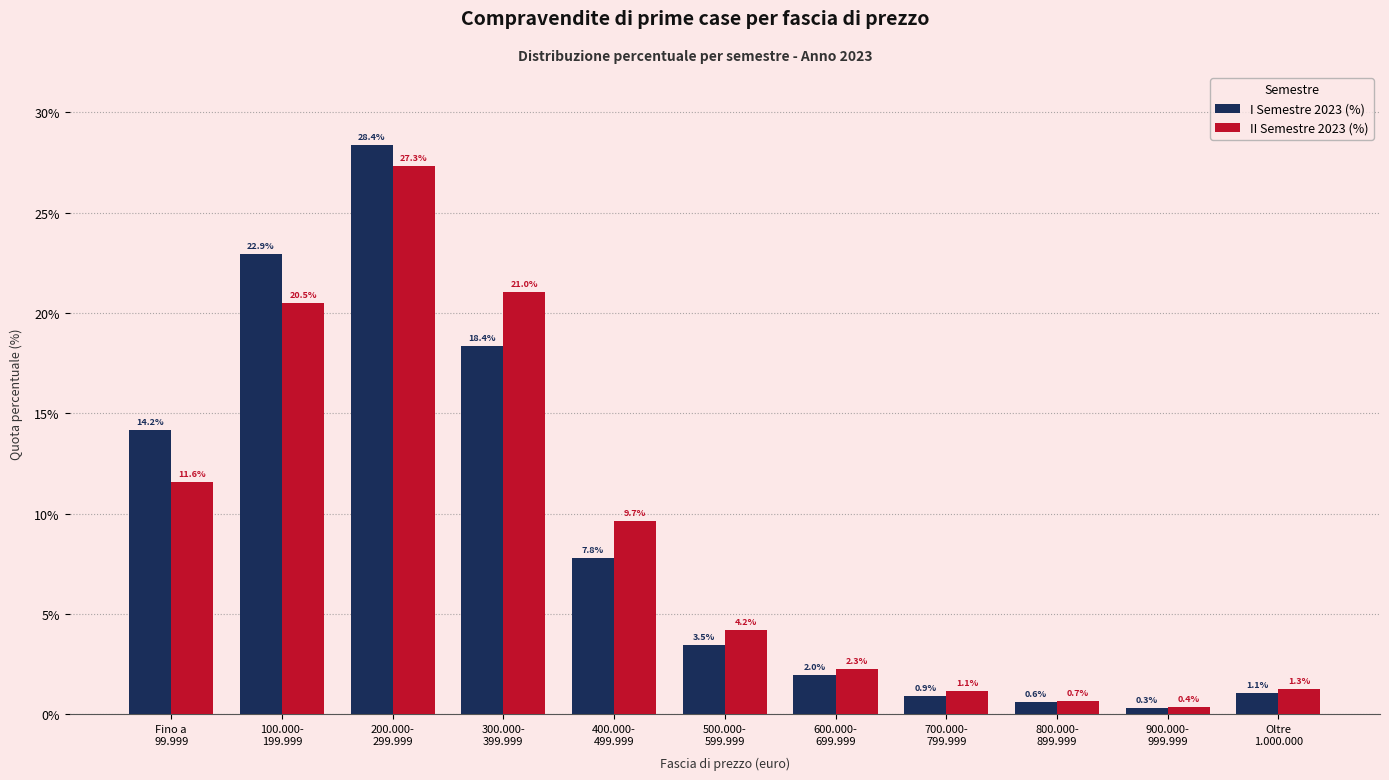

Which series has the largest range (max minus min)?

I Semestre 2023 (%)